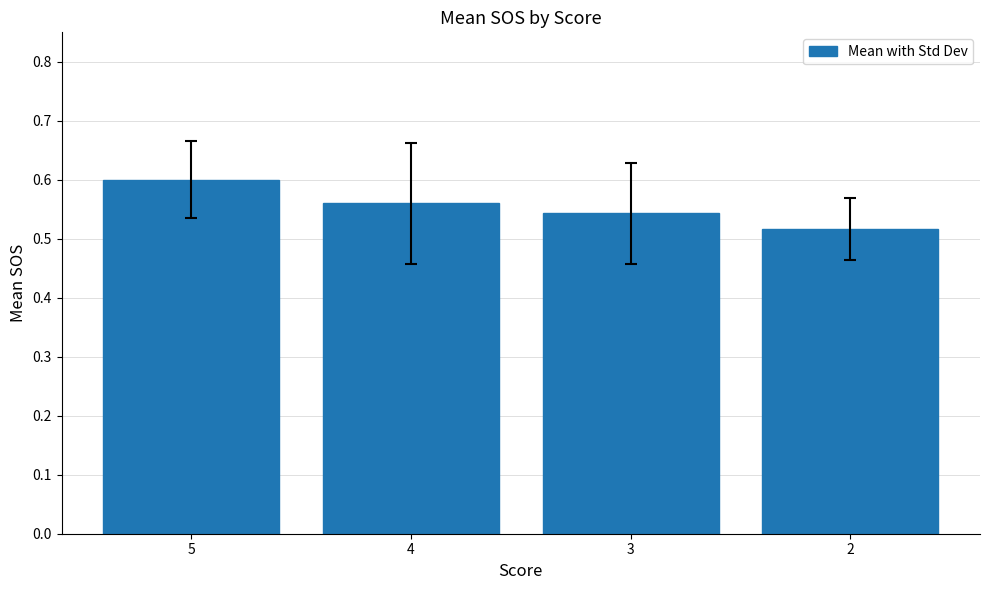

Where is the data nearest to the value 0?

2